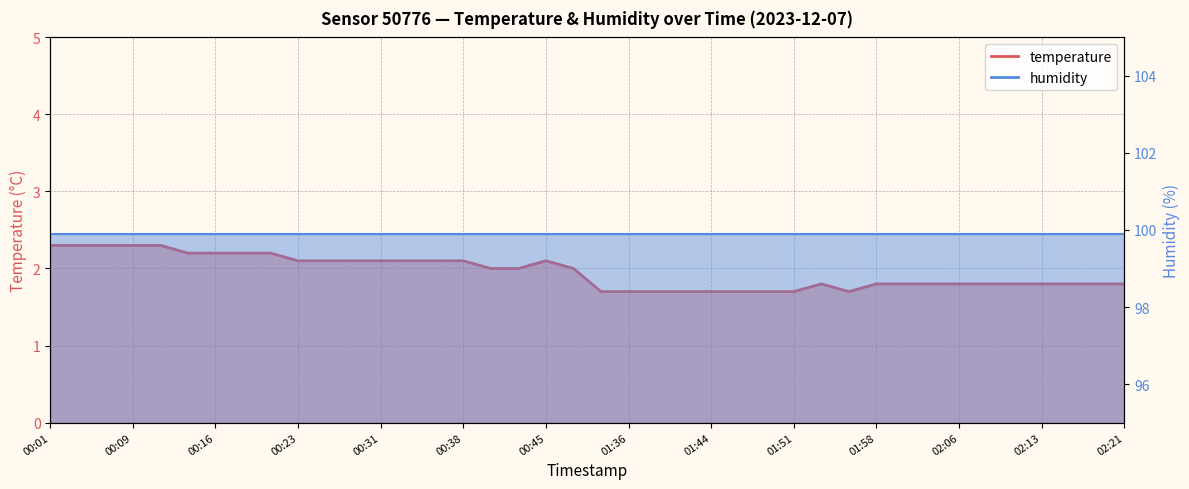

At which category does the data reach its first local peak?

00:45